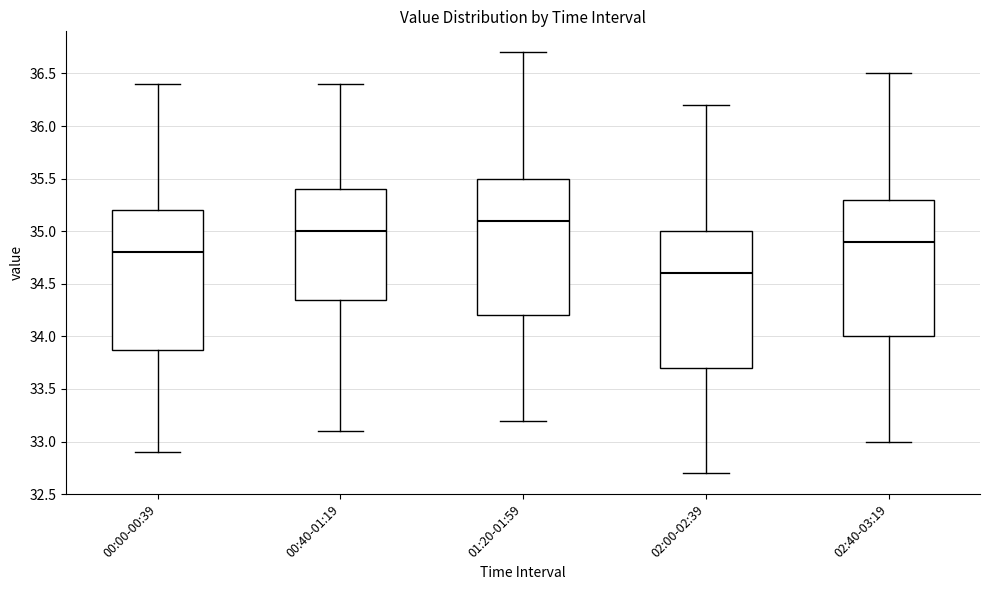

Which box's median line is the lowest?

02:00-02:39